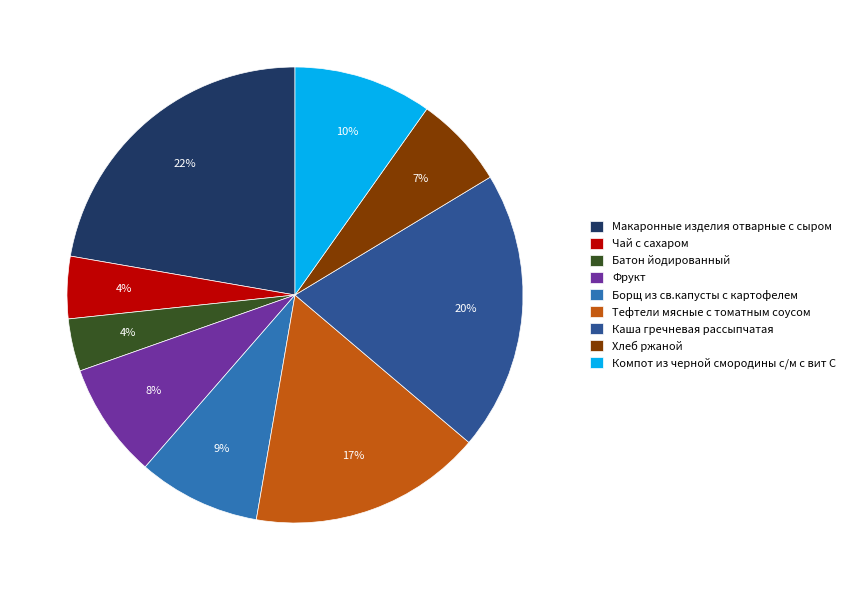

Count the number of slices in the pie.

9